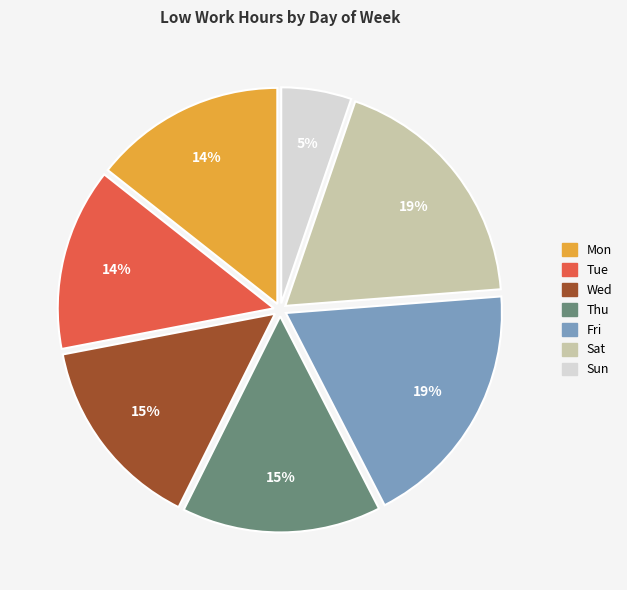

To the nearest percent, what is the difference between the Wed and Fri slice percentages?

4%